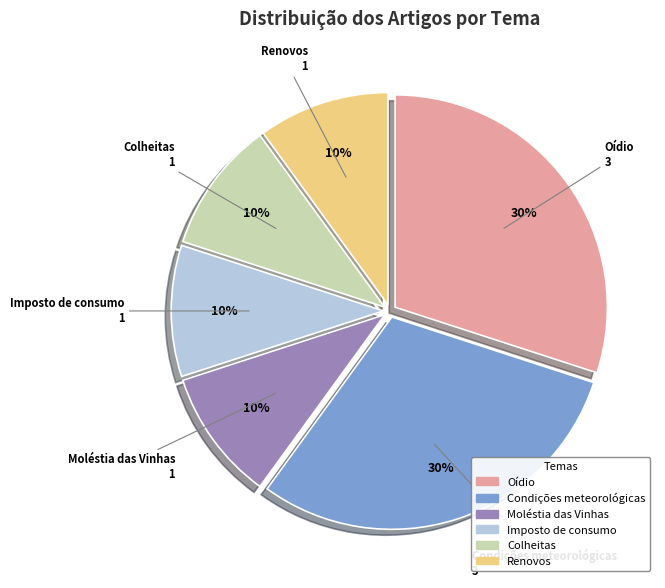

Is Oídio the majority of the pie?

No